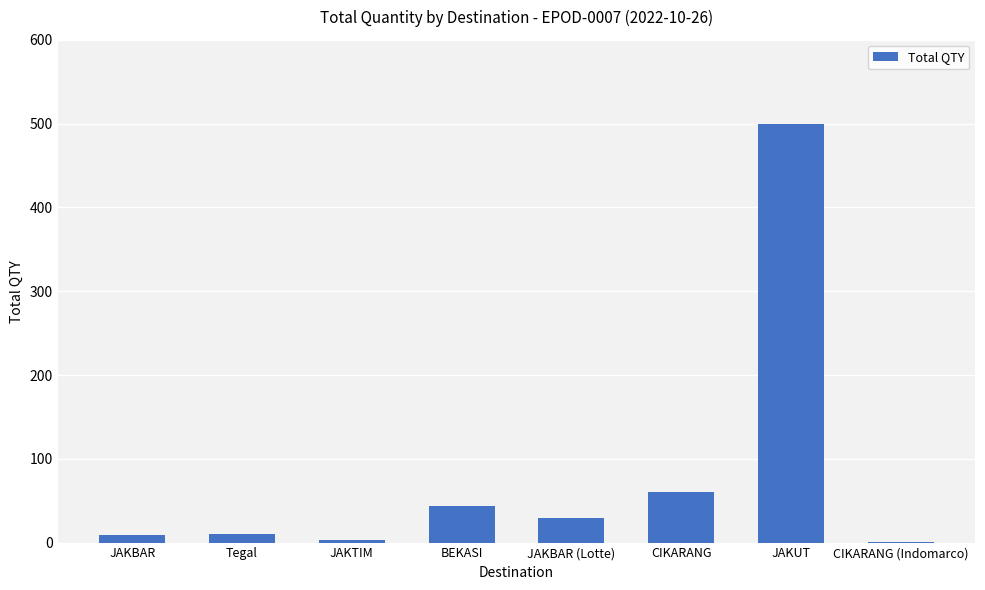

The chart shows a value of 29 at JAKBAR (Lotte). True or false?

True